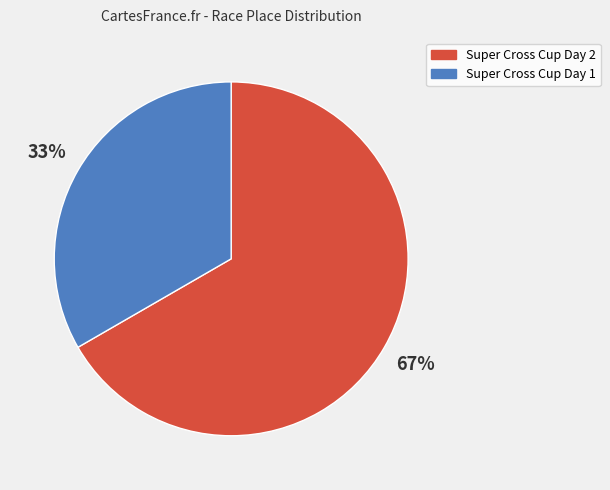

Is the sum of Super Cross Cup Day 2 and Super Cross Cup Day 1 greater than half?

Yes